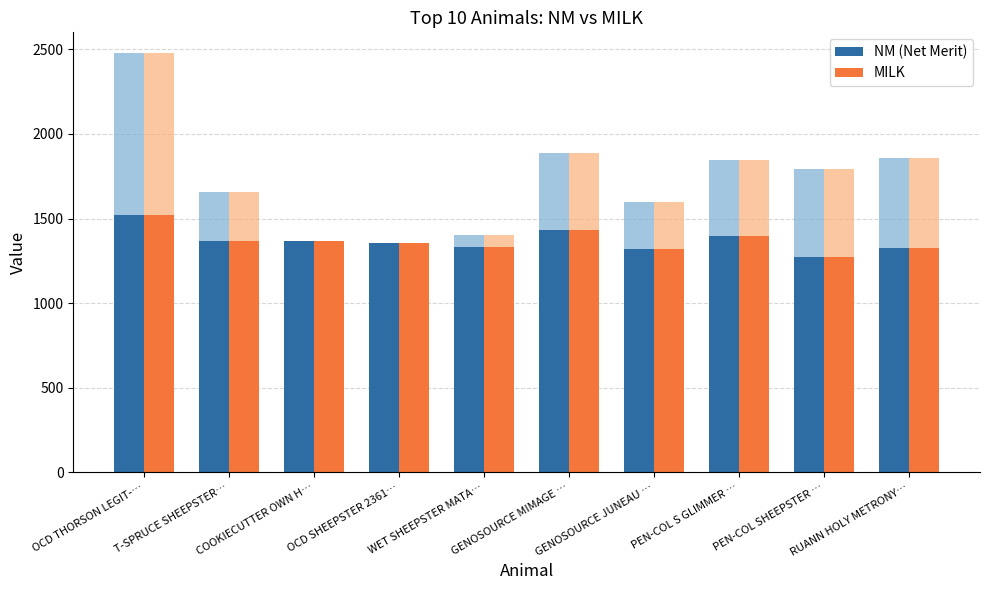

What is the minimum value shown in the chart?

1271